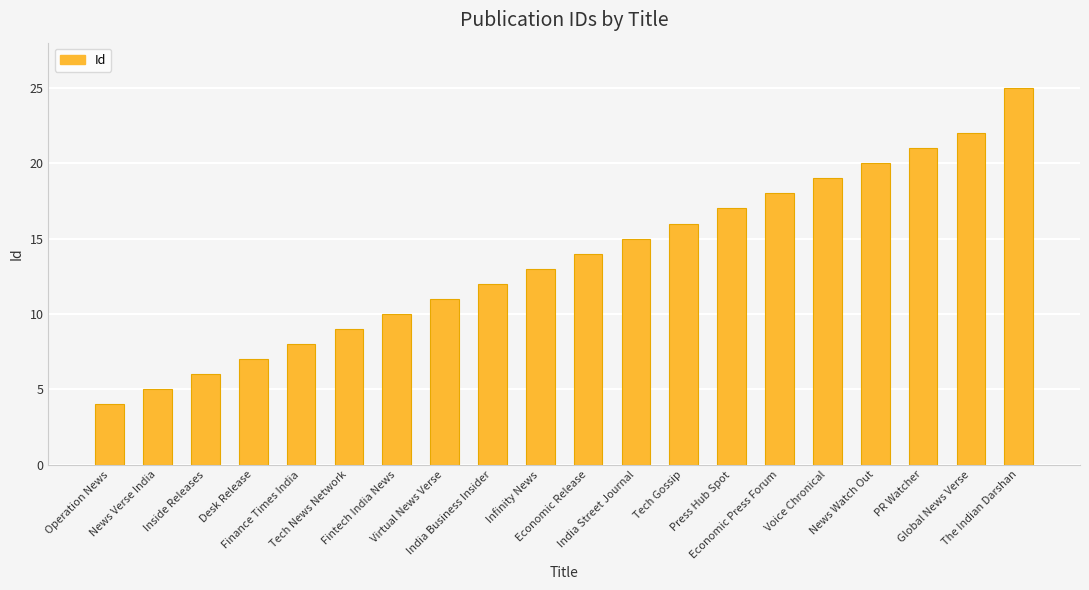

What value does the data have at Operation News, to the nearest 5?

5